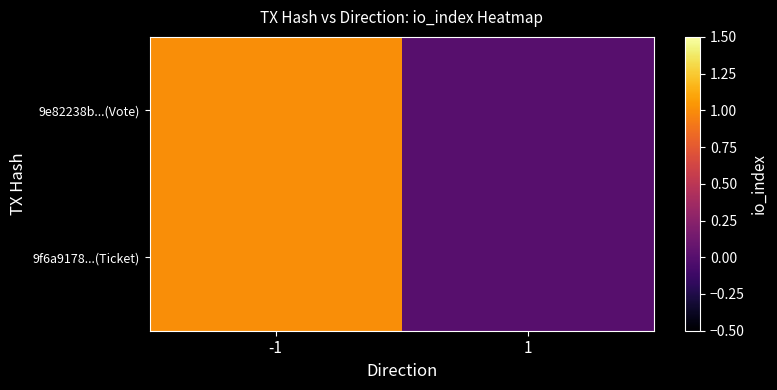

At how many categories does at least one series exceed 0?

1